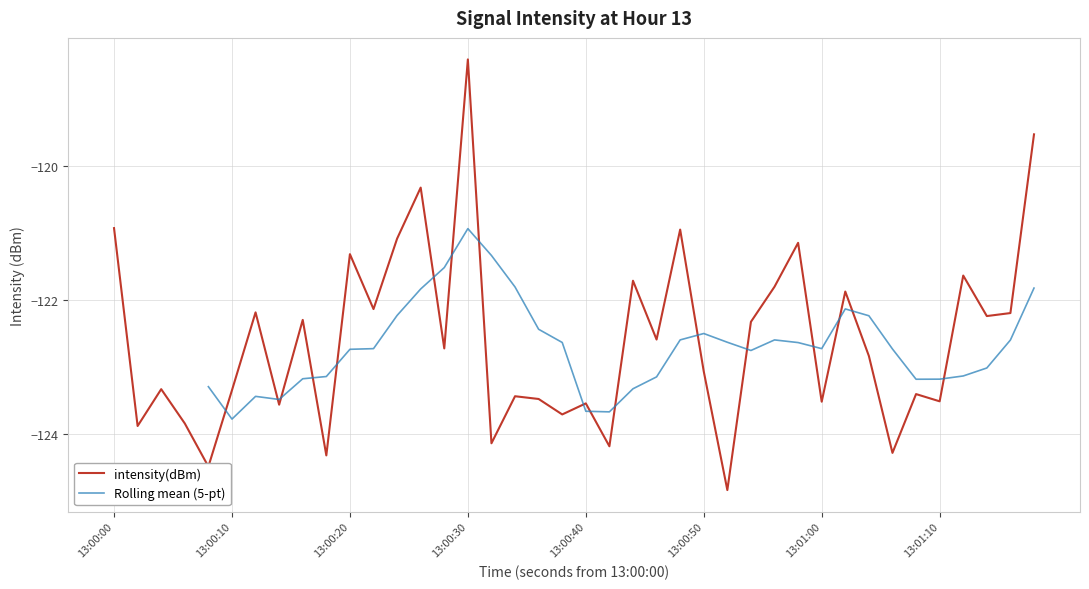

What is the minimum value for intensity(dBm)?

-124.8